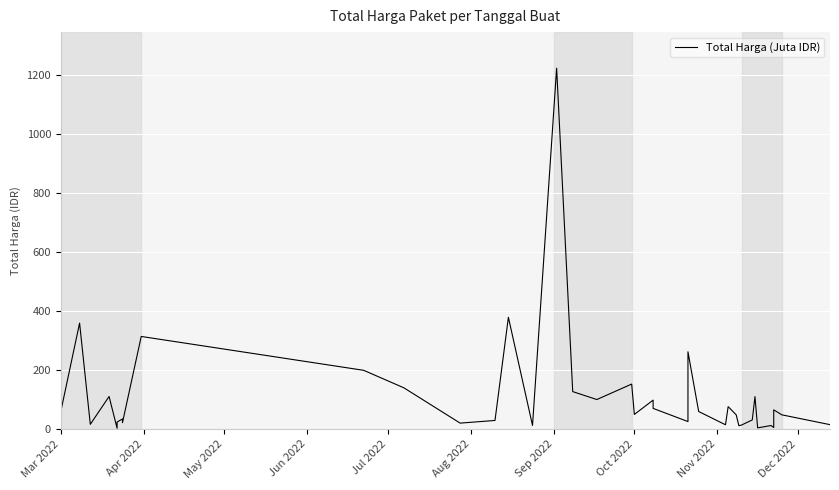

What is the average value?

109.4